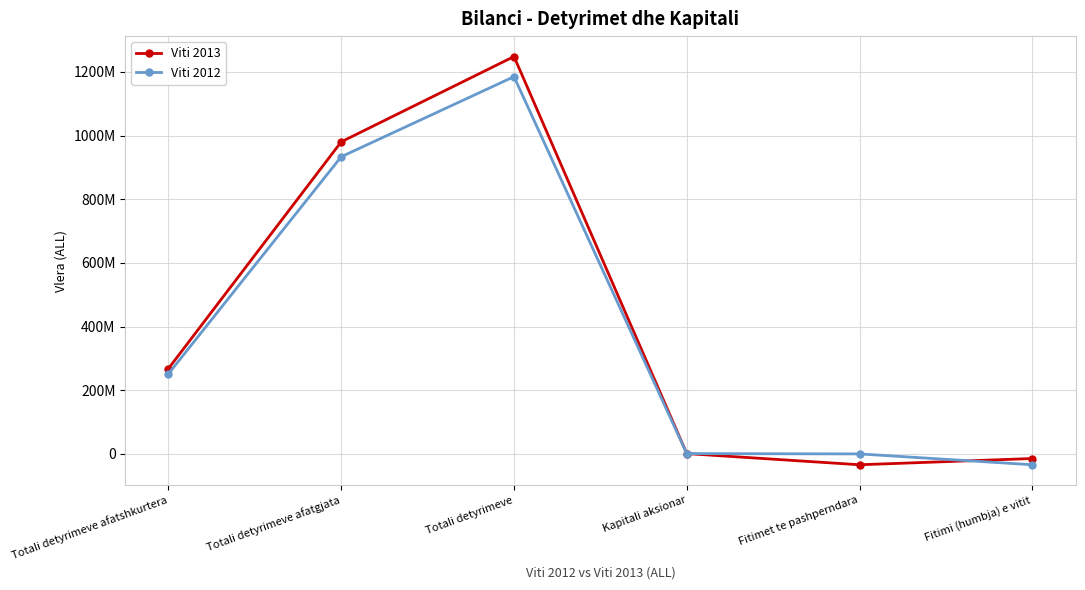

What are all the series names shown in the legend?

Viti 2013, Viti 2012